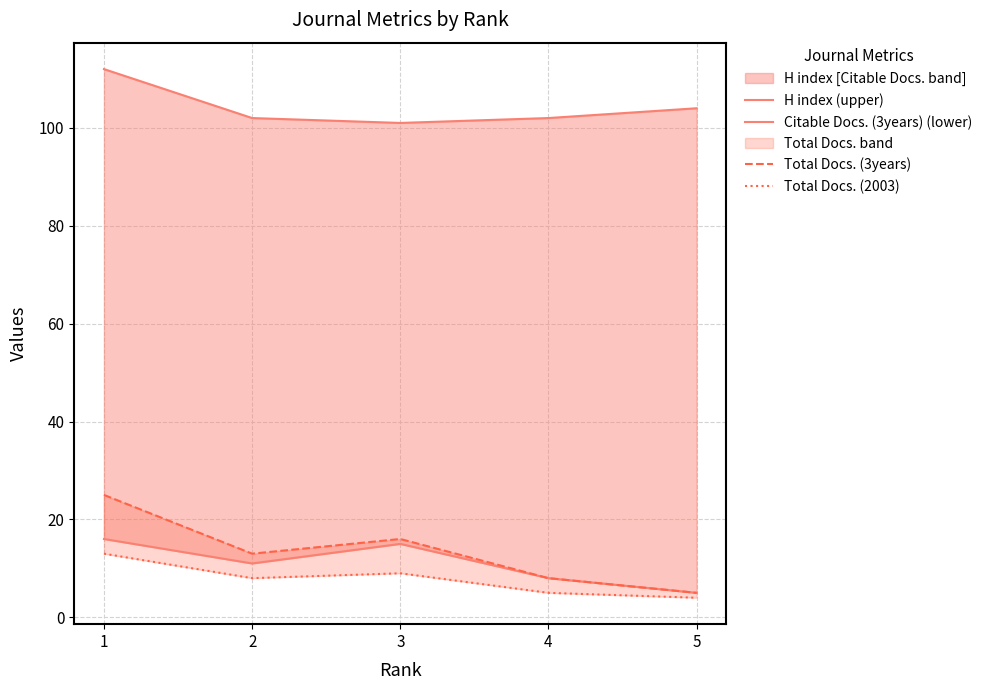

Reading left to right, list all the values displayed in this chart.

H index (upper): 112	102	101	102	104
Citable Docs. (3years) (lower): 16	11	15	8	5
Total Docs. (3years): 25	13	16	8	5
Total Docs. (2003): 13	8	9	5	4